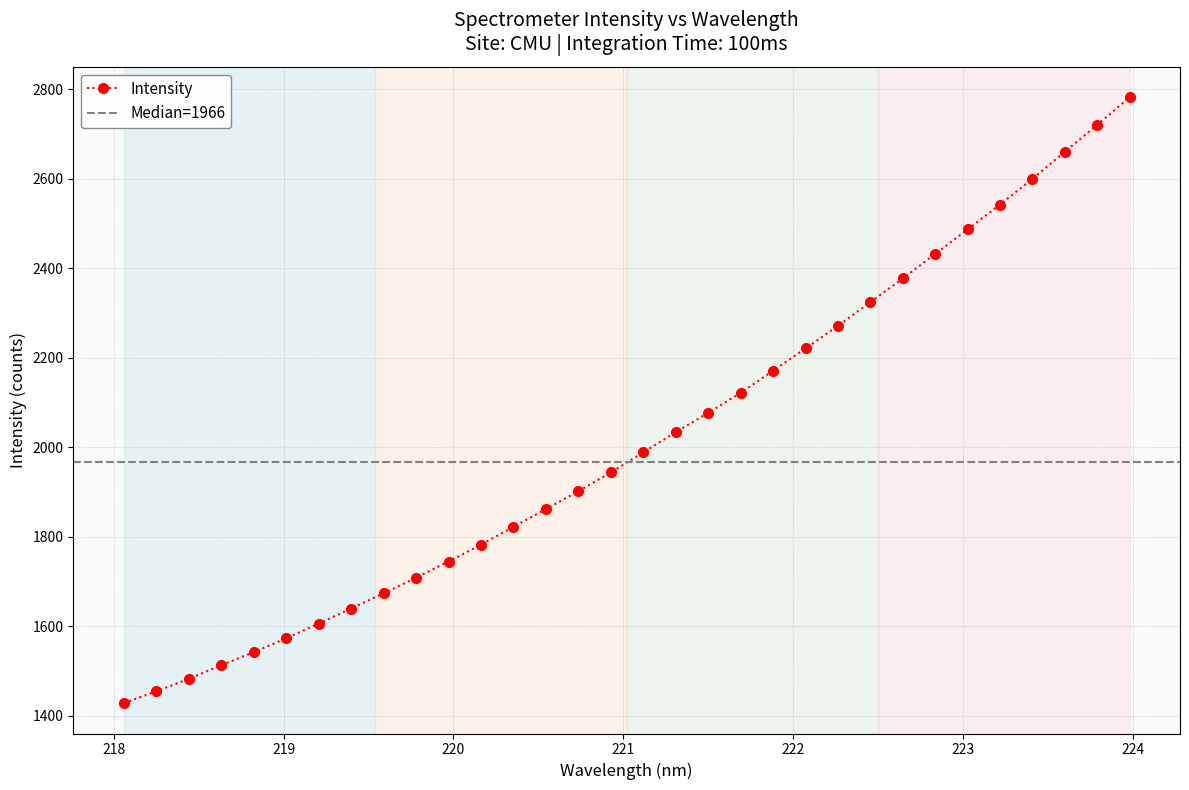

Between 223.0264 and 223.2172, which is larger?

223.2172